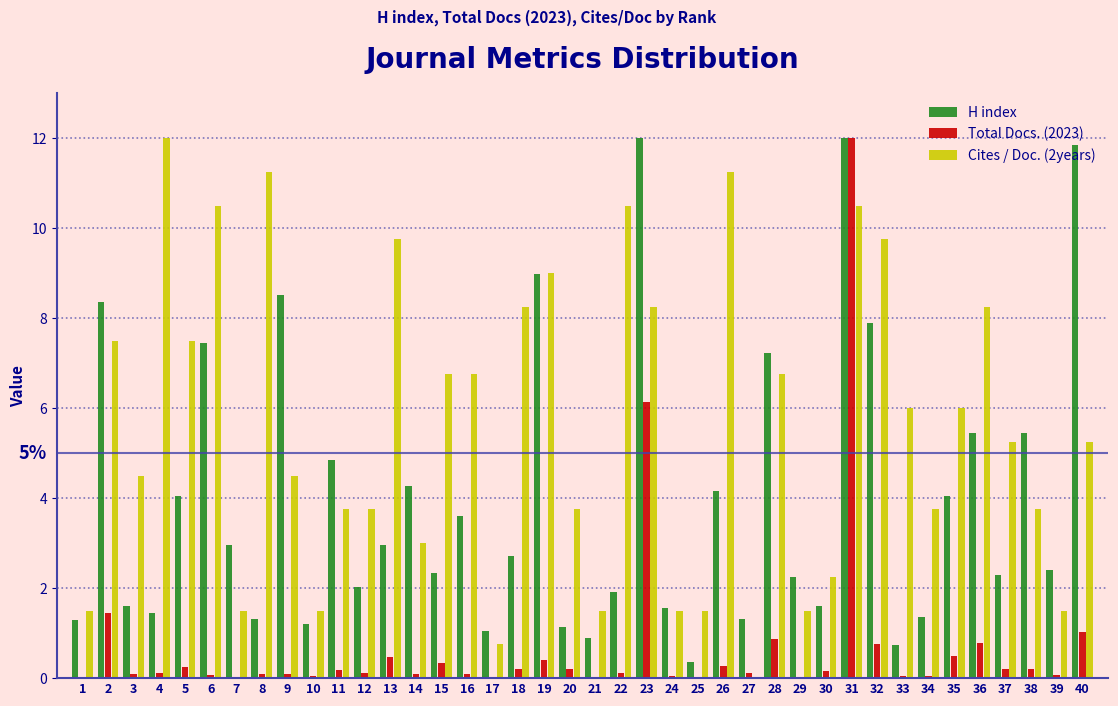

Is the value of Total Docs. (2023) at 24 greater than the value of Cites / Doc. (2years) at 17?

No